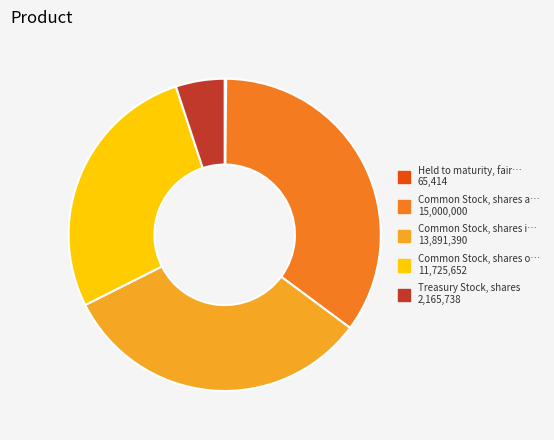

Does any single category account for the majority?

No